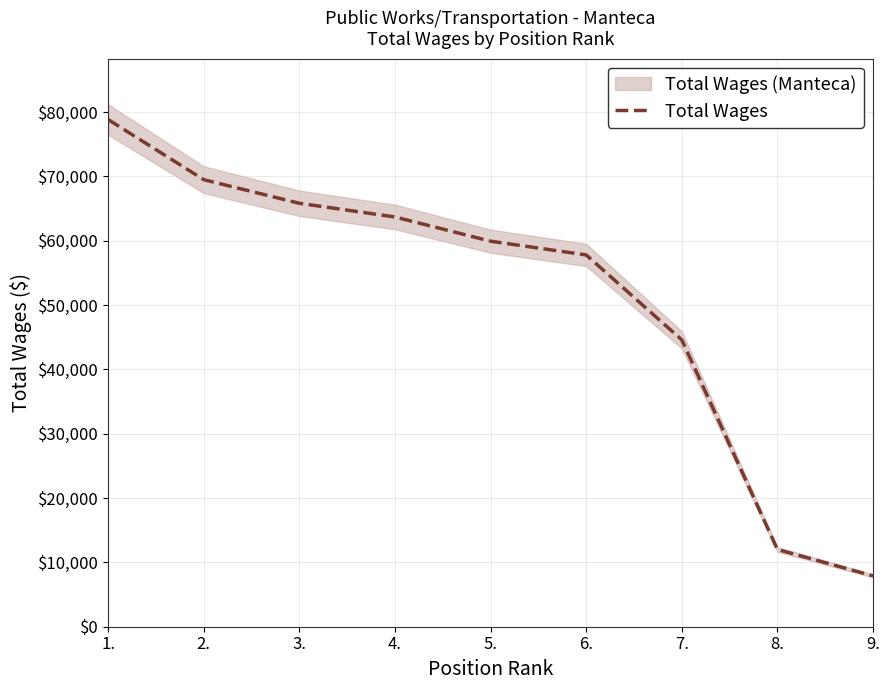

Reading left to right, what are all the values shown in this chart?

1.=78835	2.=69486	3.=65821	4.=63690	5.=59927	6.=57791	7.=44587	8.=12011	9.=7905